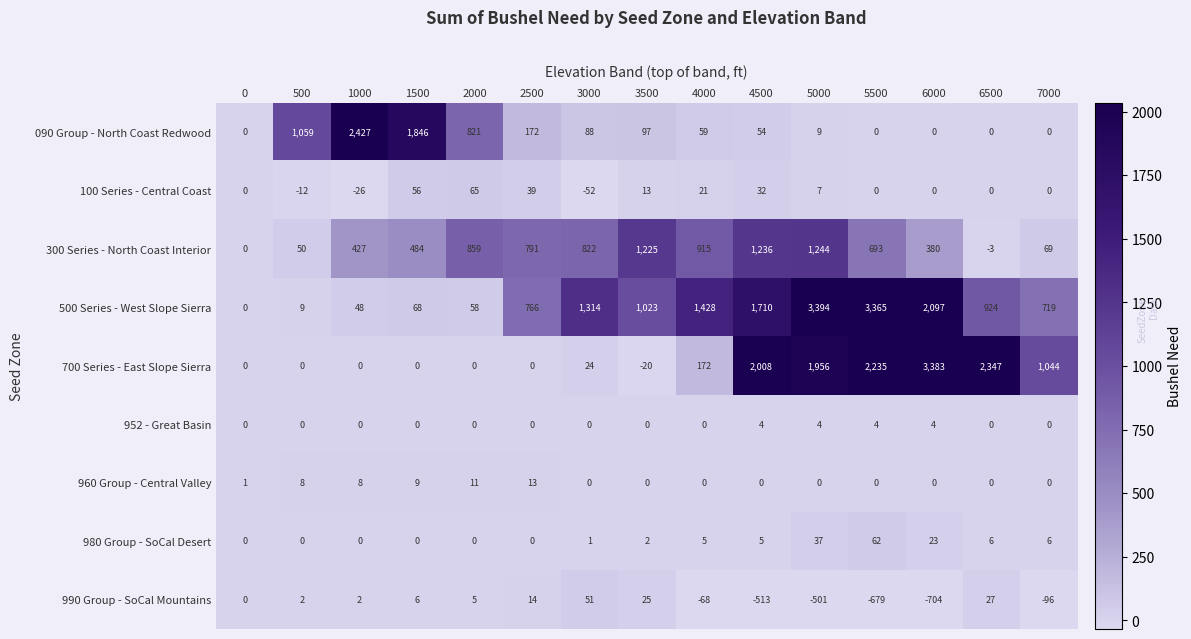

The value of 500 Series - West Slope Sierra at 3500 is 1023. True or false?

True